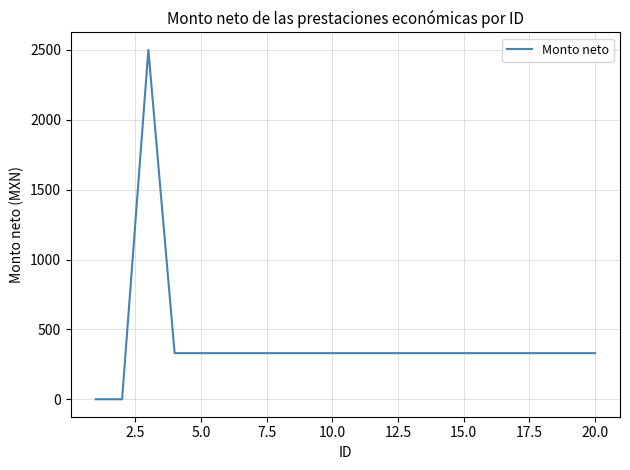

What is the difference between the maximum and minimum values?

2500.1